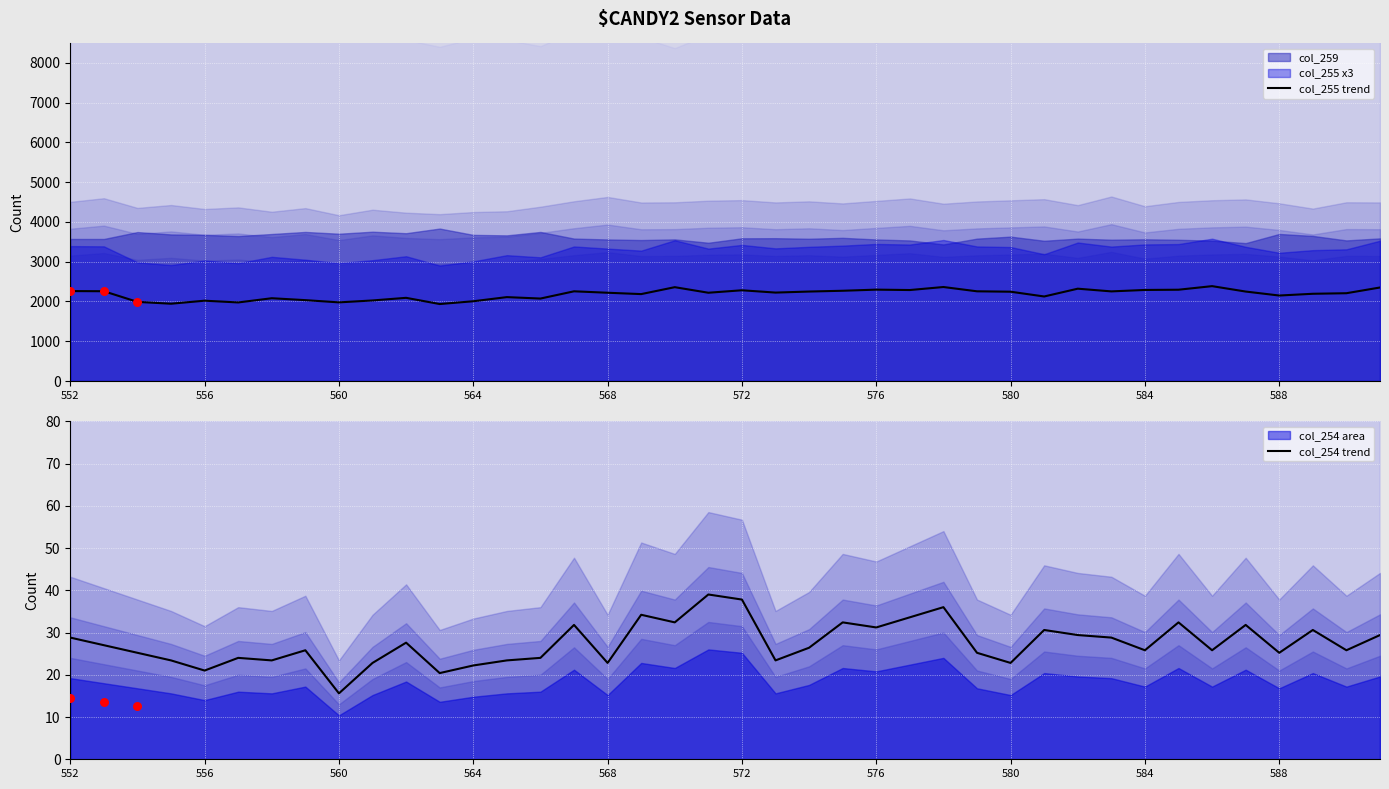

Which series has the largest total across all categories?

col_255 trend